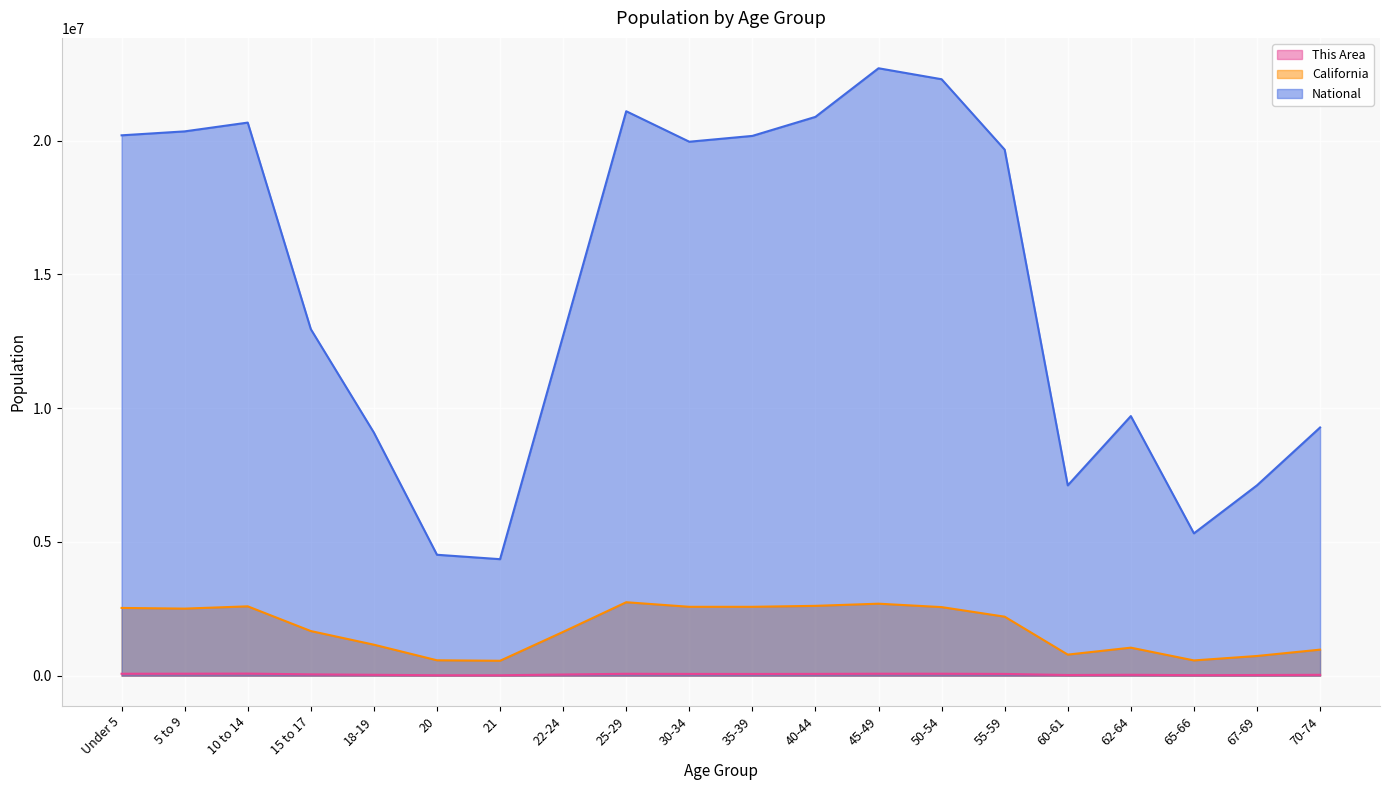

What is the value of the California point at the 9th from the left?

2744409